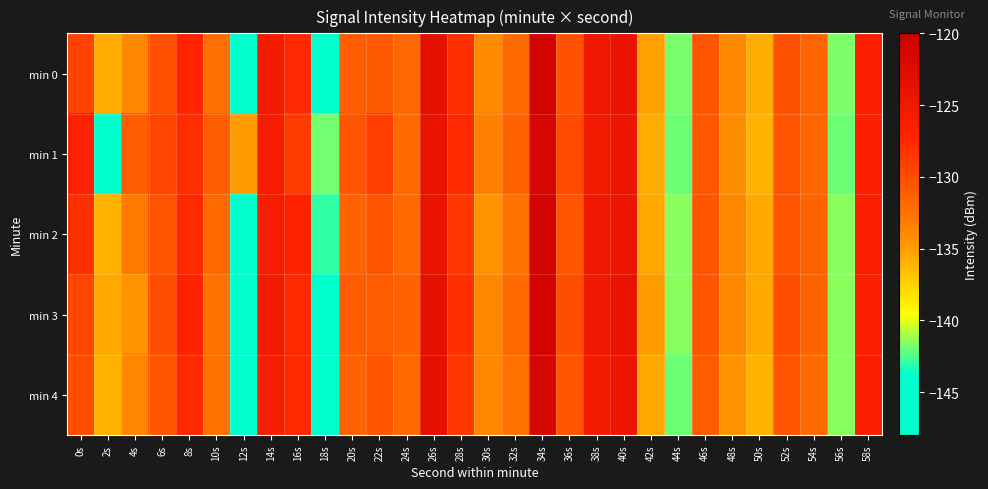

What is the maximum value shown in the chart?

-121.0